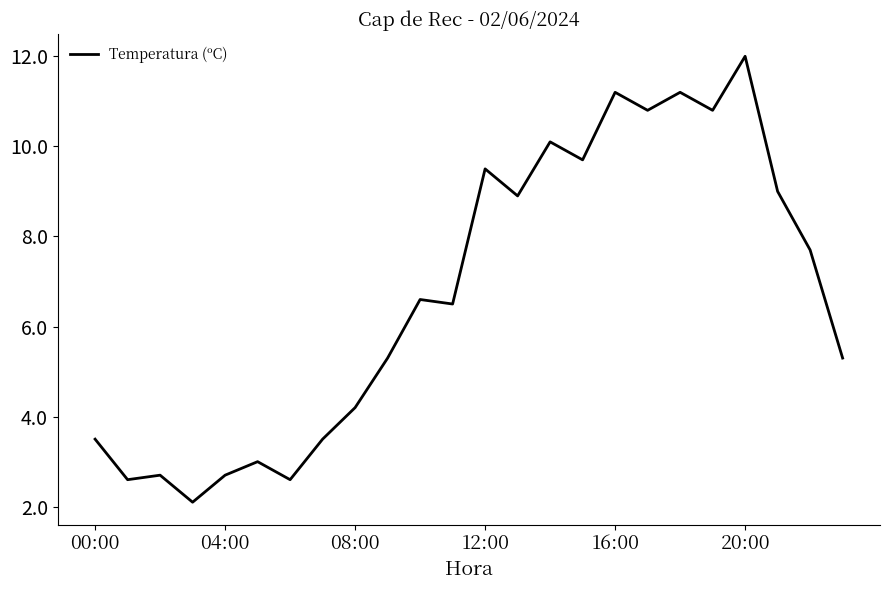

What is the difference between the maximum and minimum values?

9.9